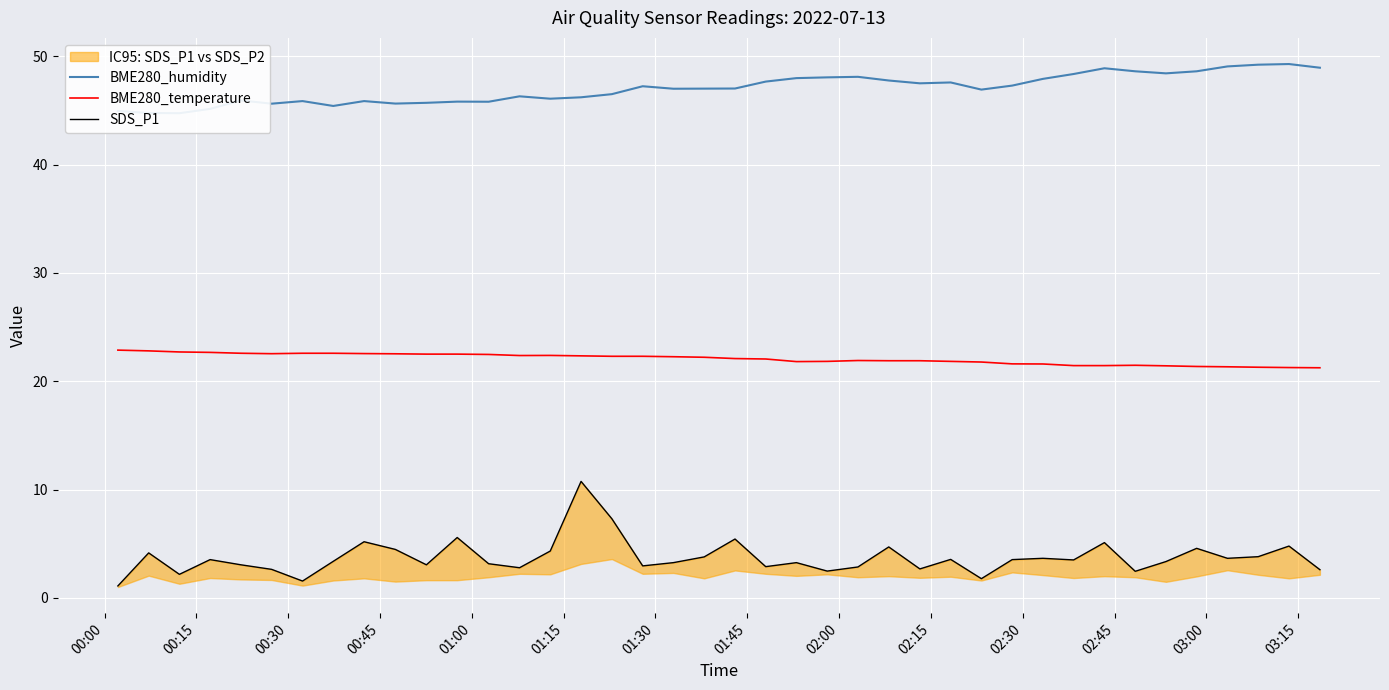

What is the lowest value of the BME280_temperature series?

21.2